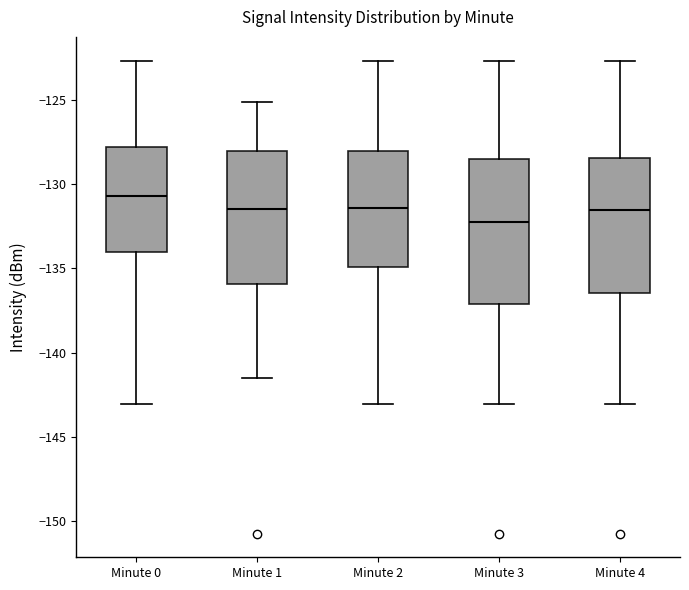

Reading left to right, read every box against the y-axis: the position of its median line, the range the box covers, and the ends of its whiskers. The values are not printed on the chart, so give them approximately, as read against the axis.

Minute 0: median -130.5, box -134.0 to -128.0, whiskers -143.0 to -122.5
Minute 1: median -131.5, box -136.0 to -128.0, whiskers -141.5 to -125.0
Minute 2: median -131.5, box -135.0 to -128.0, whiskers -143.0 to -122.5
Minute 3: median -132.5, box -137.0 to -128.5, whiskers -143.0 to -122.5
Minute 4: median -131.5, box -136.5 to -128.5, whiskers -143.0 to -122.5